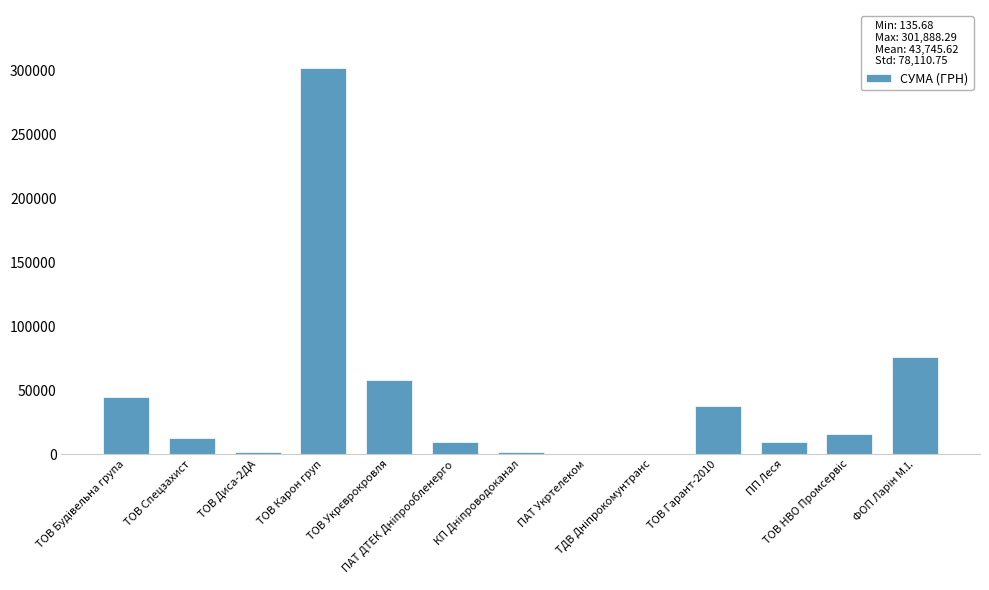

What value does the data have at ПАТ Укртелеком?

292.7